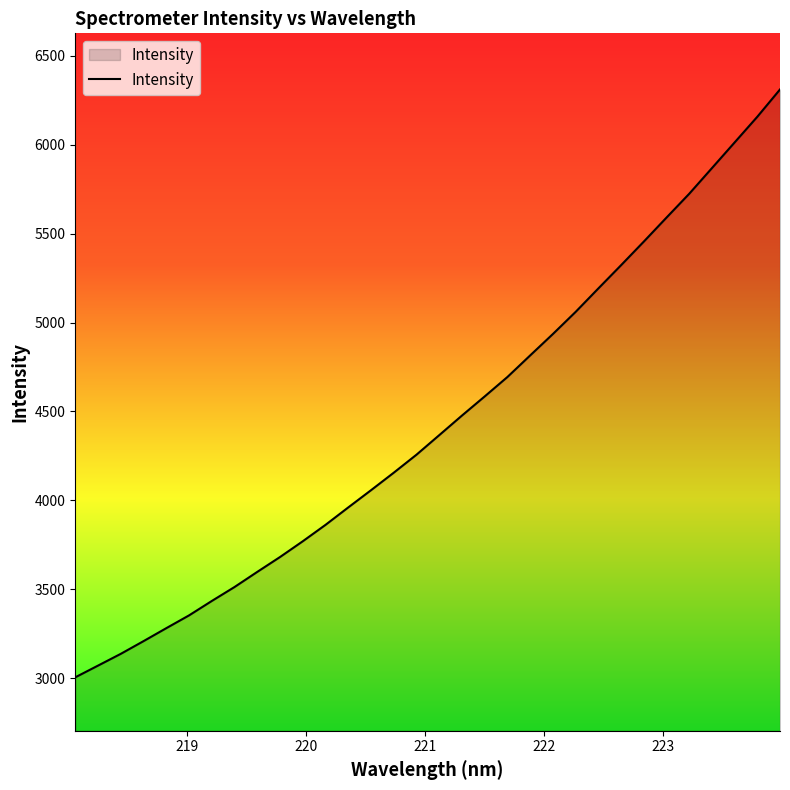

Count the number of values greater than 4366.

16